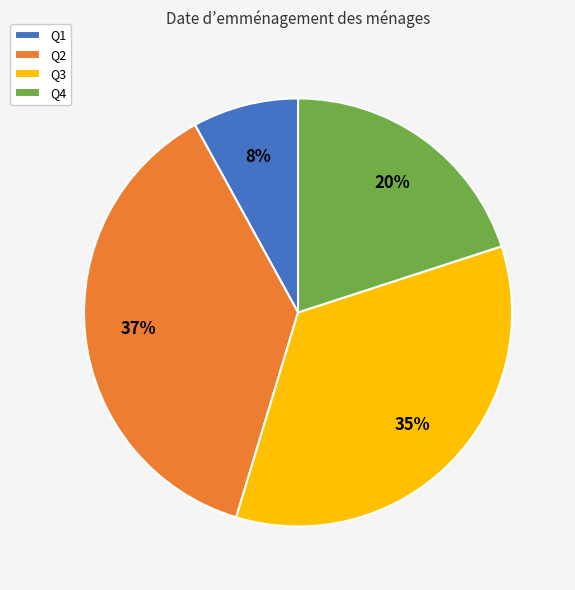

Is there a majority slice in this chart?

No